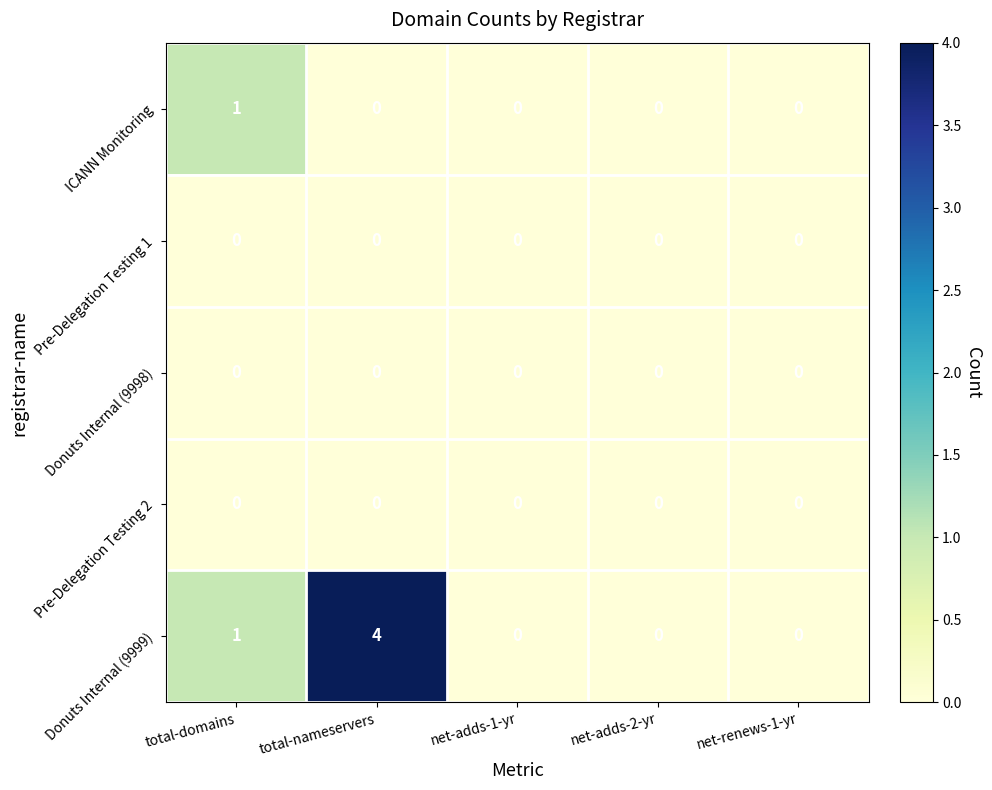

What is the difference between the highest and lowest values at total-nameservers?

4